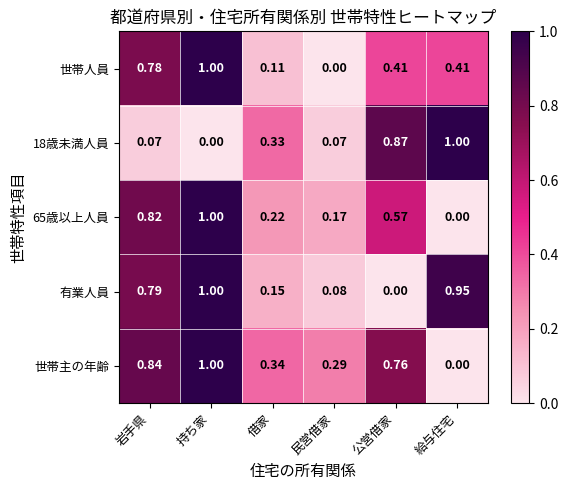

Which series changed the most between 借家 and 民営借家?

18歳未満人員